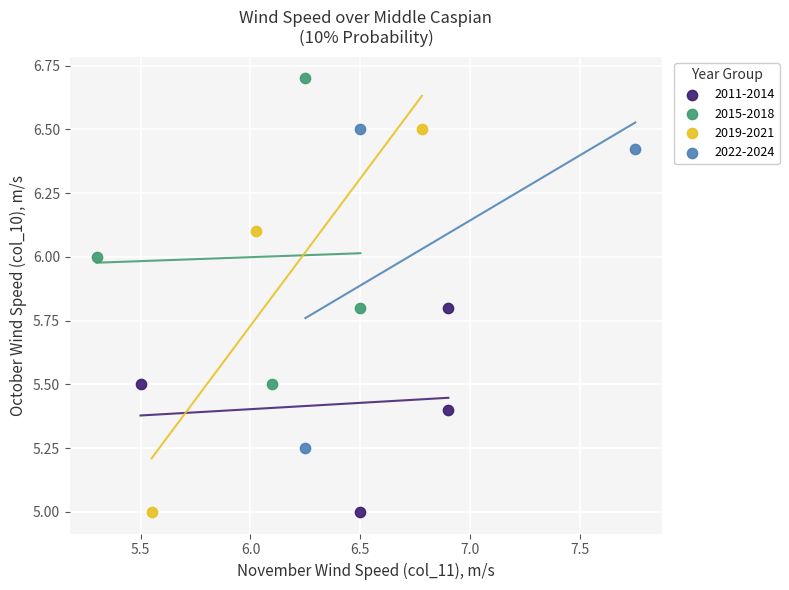

Which series has the widest spread of Y values?

2019-2021